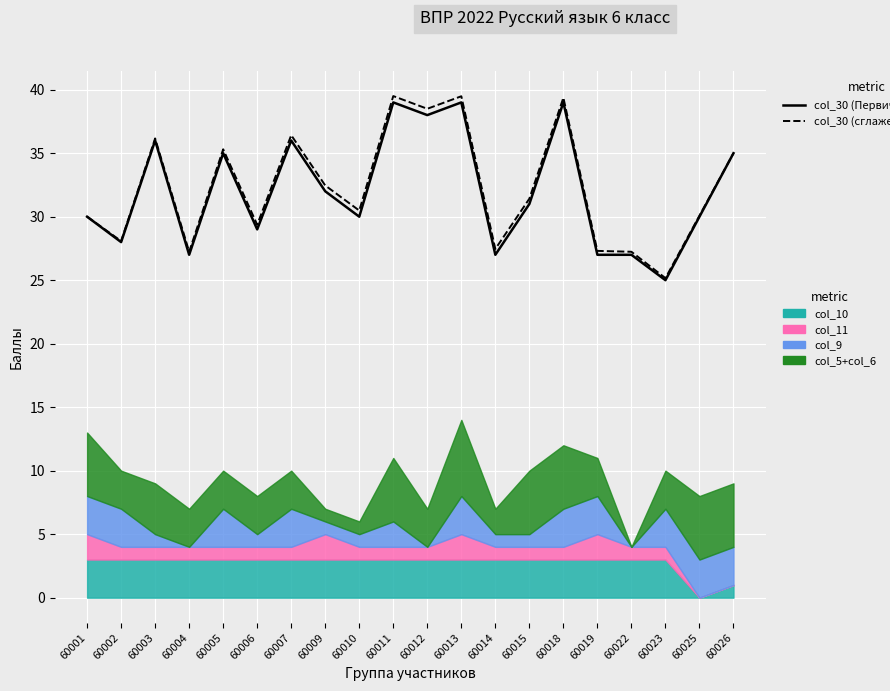

At which category does col_30 (Первичный балл) reach its first local valley?

60002